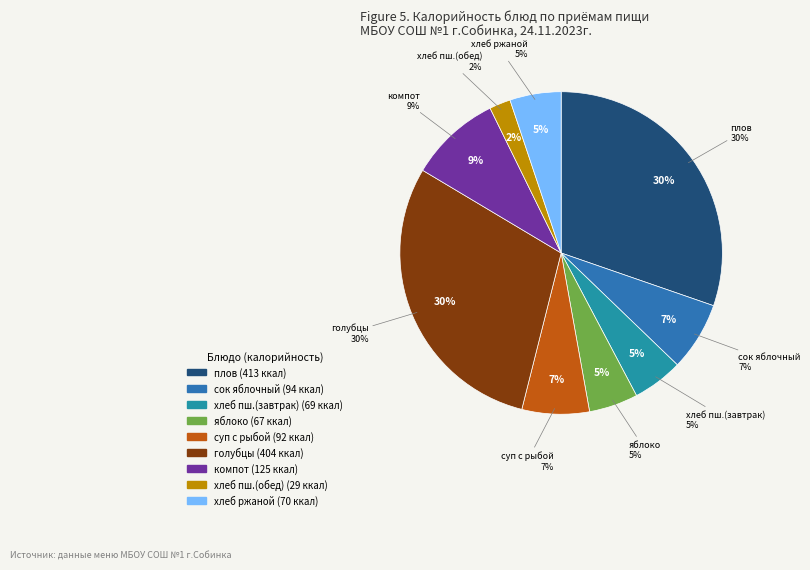

To the nearest percent, what is the combined percentage of голубцы(ленивые) and яблоко?

35%